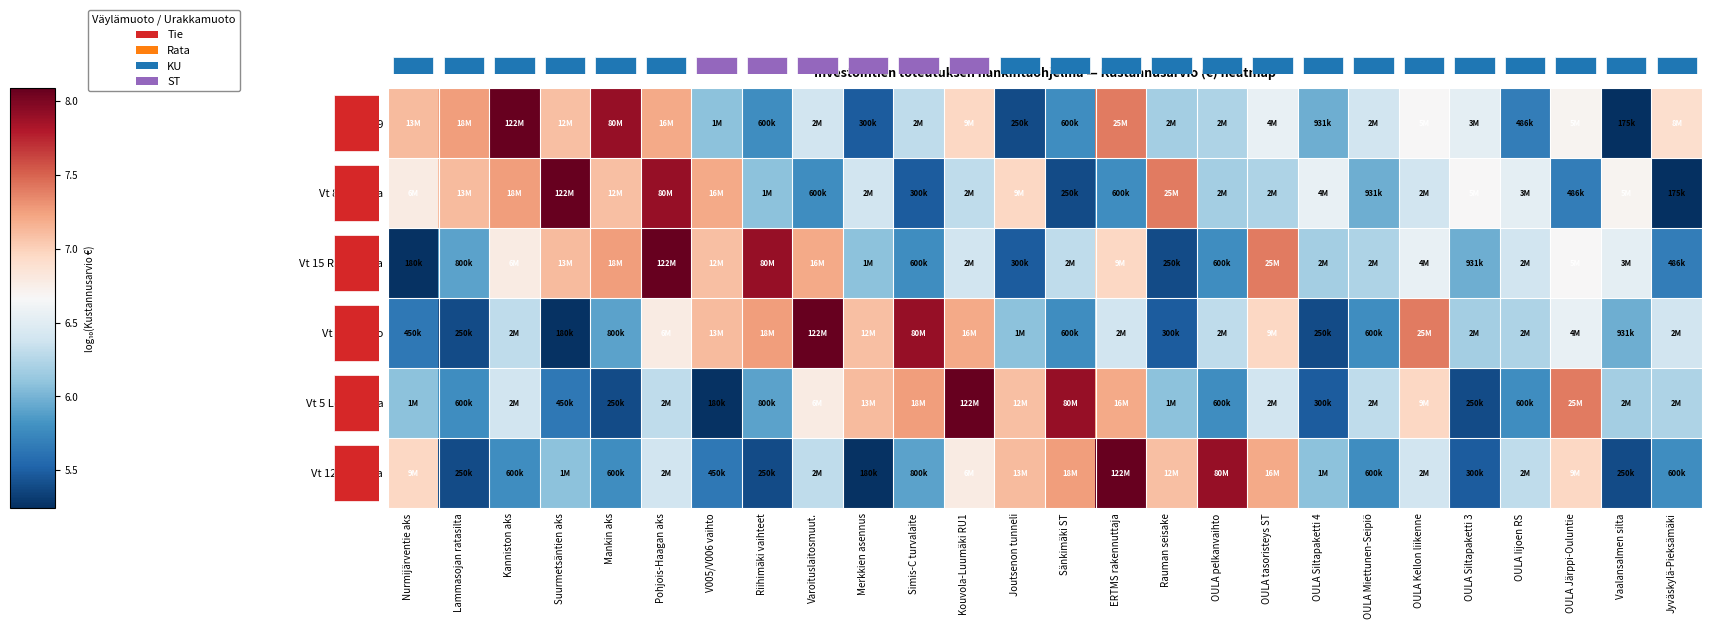

At OULA tasoristeys ST, list the series in order from largest to smallest.

Vt 15 Rantahaka, Vt 12 Mankala, Vt 23 Karvio, Vt 3/vt 19, Vt 5 Leppävirta, Vt 8 Kokkola